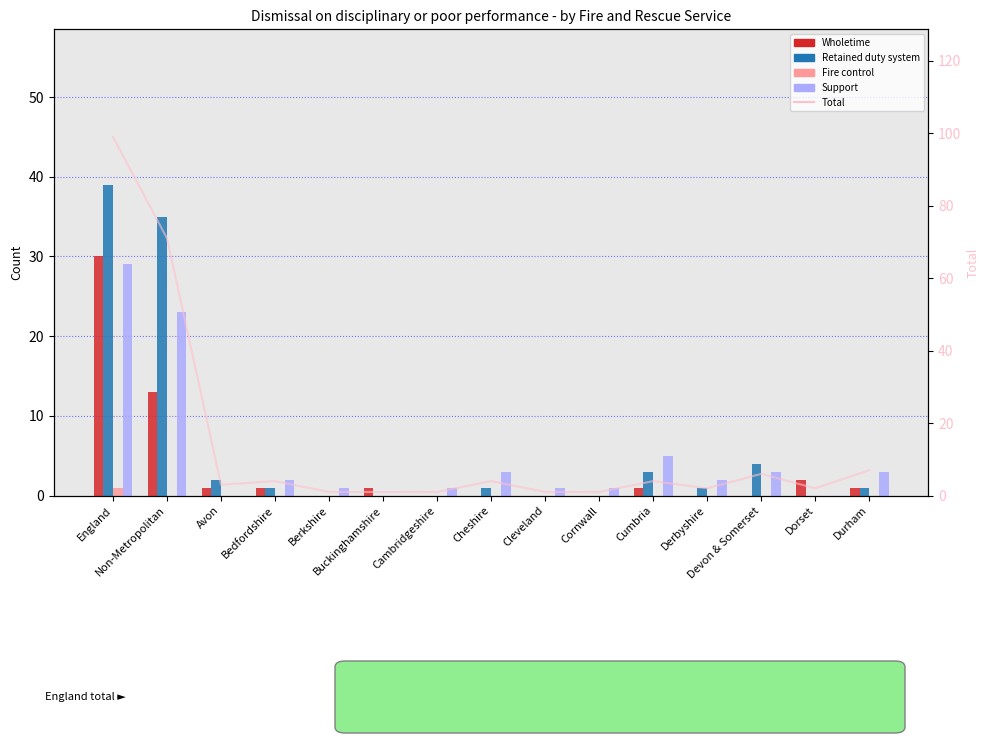

At Berkshire, list the series in order from smallest to largest.

Wholetime, Retained duty system, Fire control, Support, Total